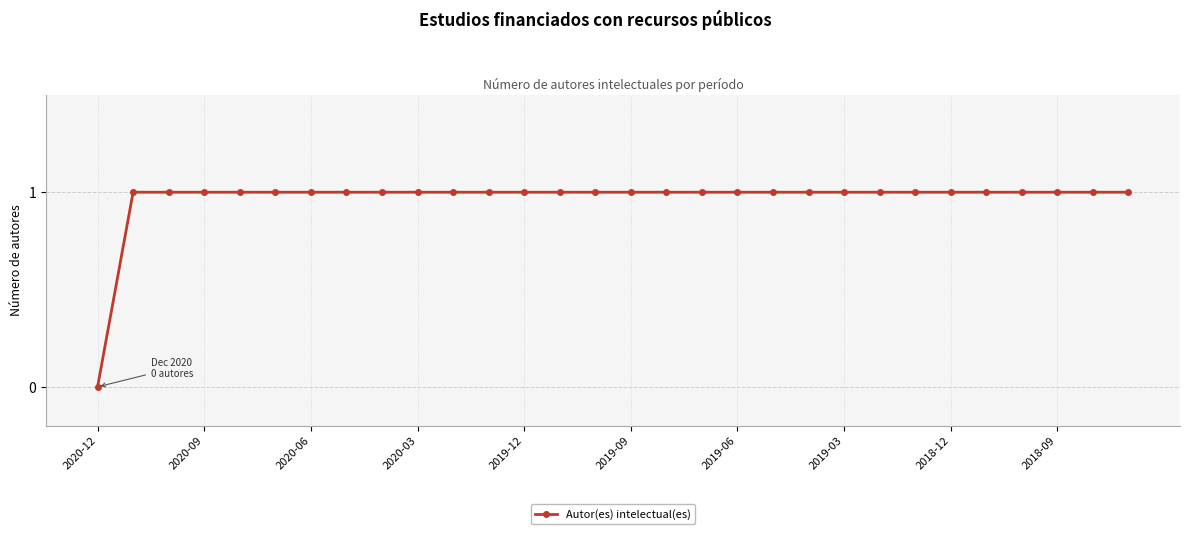

What is the difference between the maximum and minimum values?

1